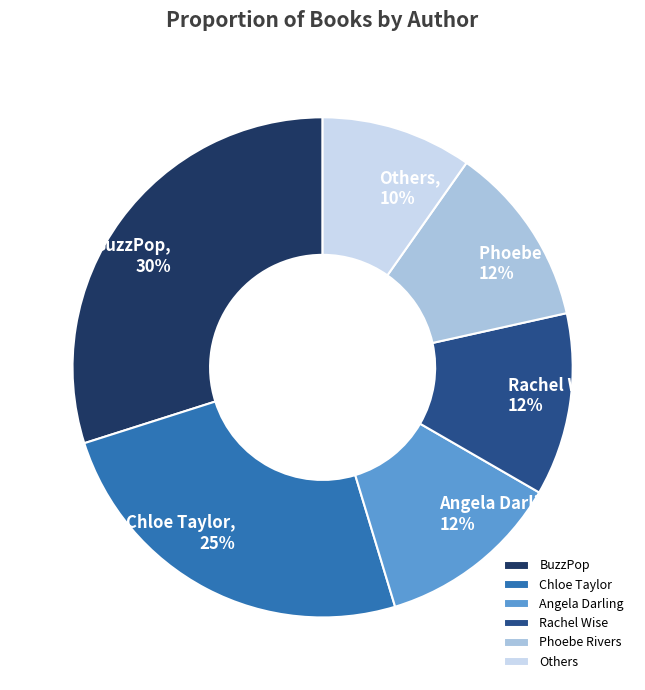

To the nearest percent, what is the average slice percentage?

17%